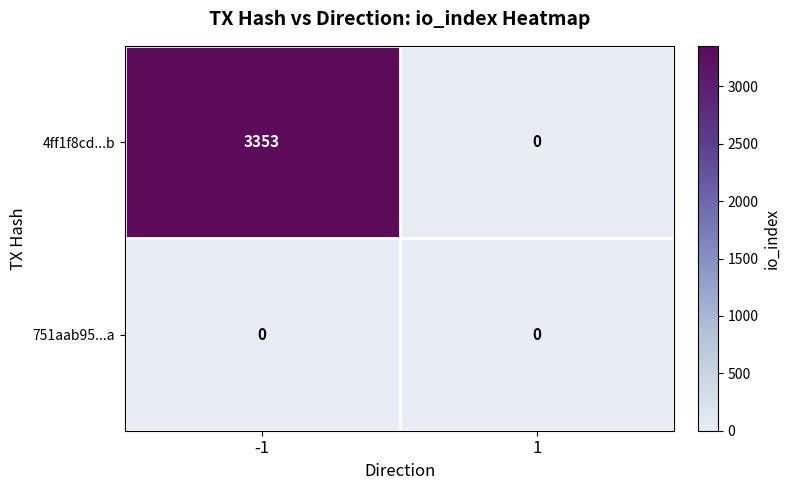

The value of 751aab95...a at 1 is 0. True or false?

True